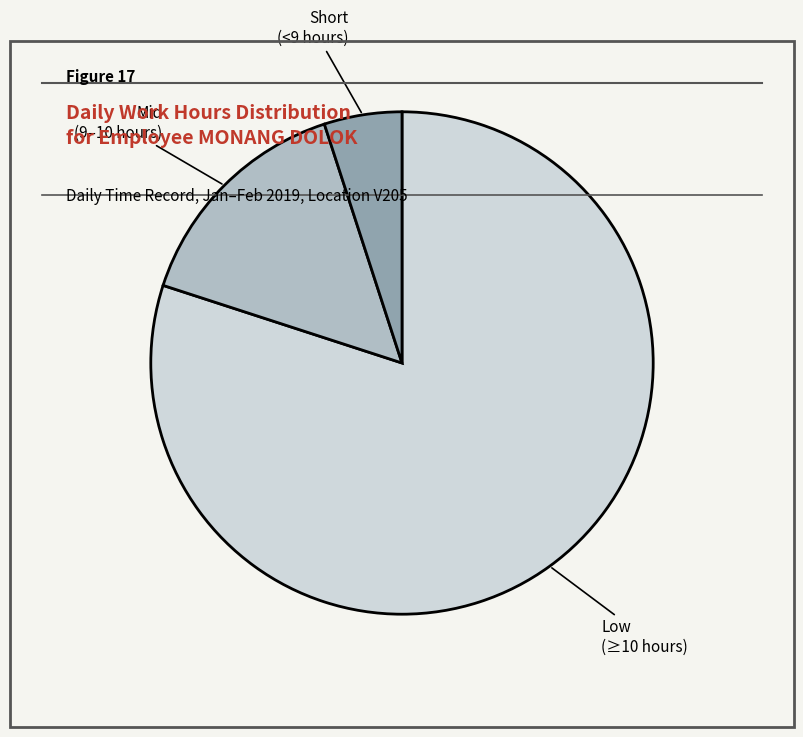

Does any single category account for the majority?

Yes